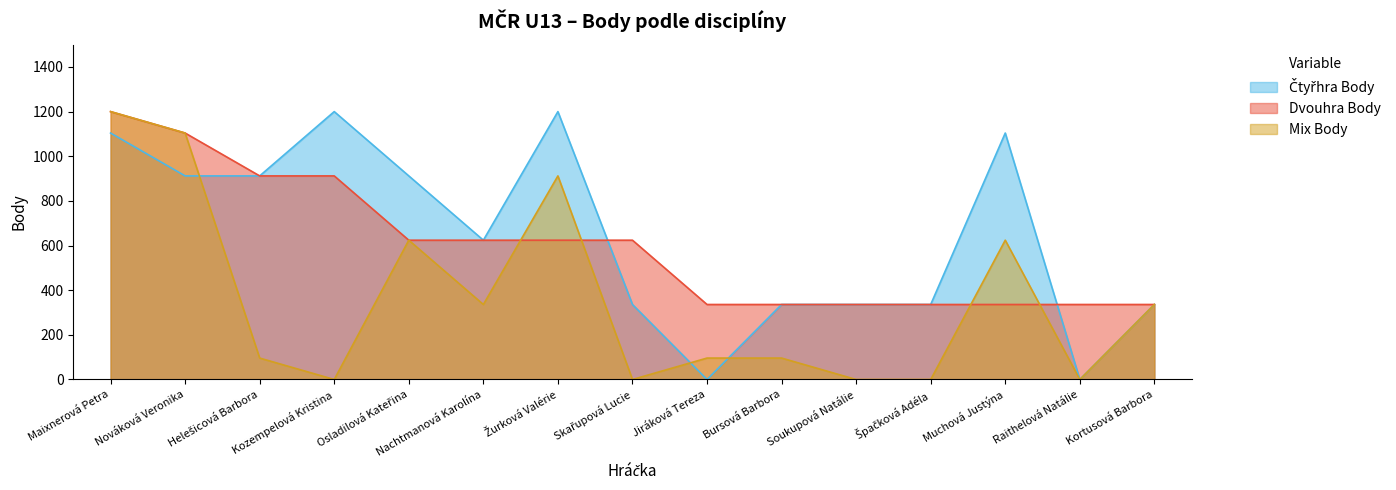

Between Osladilová Kateřina and Skařupová Lucie, which series saw the biggest shift?

Mix Body